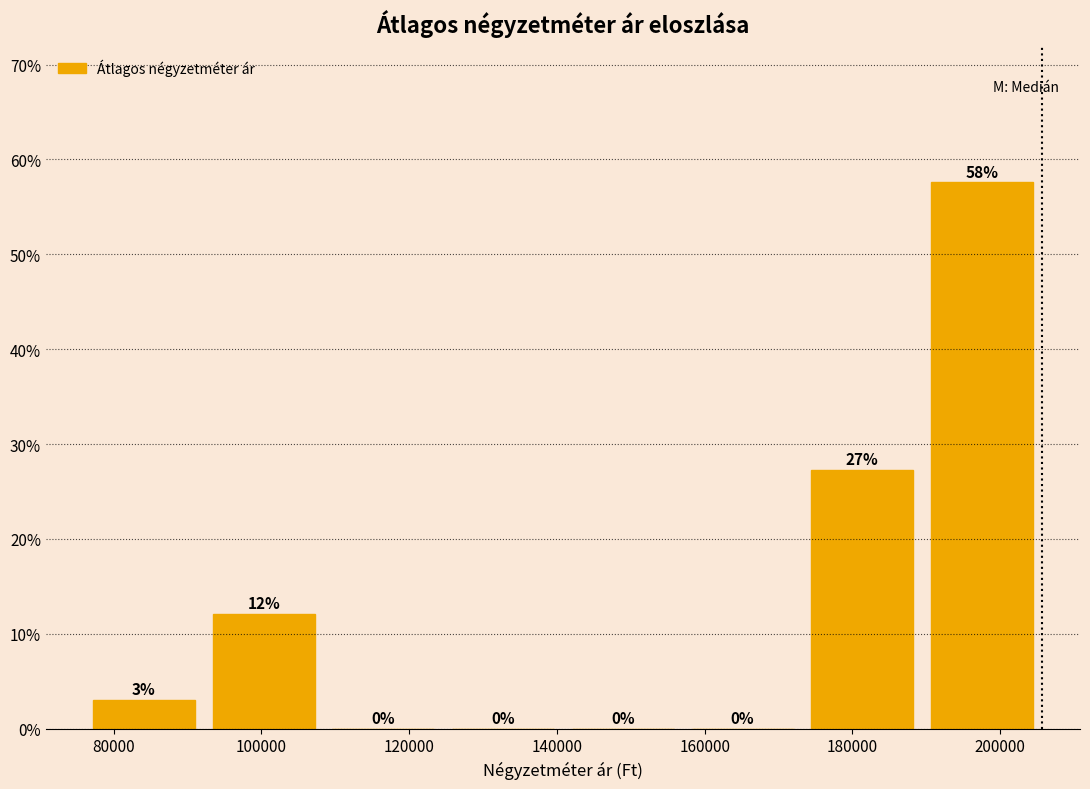

Which range on the x-axis has the tallest bar?

190000 to 206000